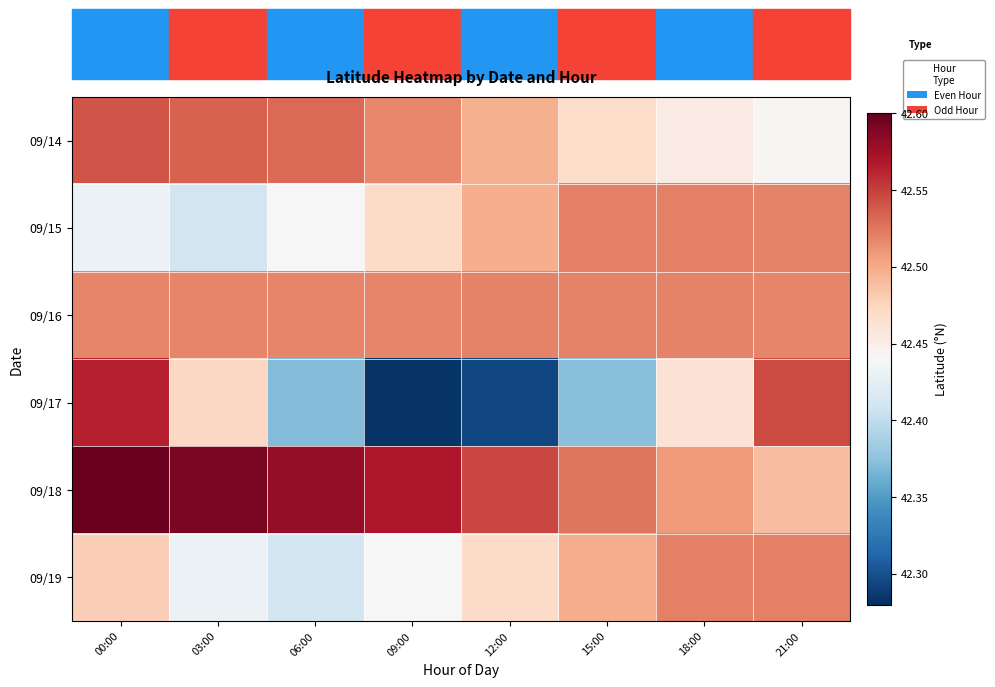

How many distinct data groups are displayed?

6